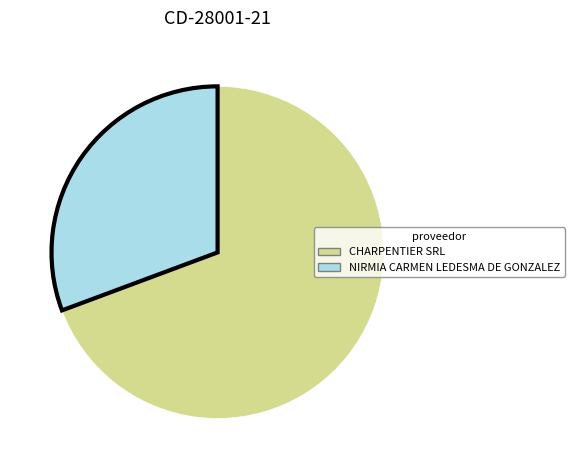

Combined, do CHARPENTIER SRL and NIRMIA CARMEN LEDESMA DE GONZALEZ account for over 50%?

Yes